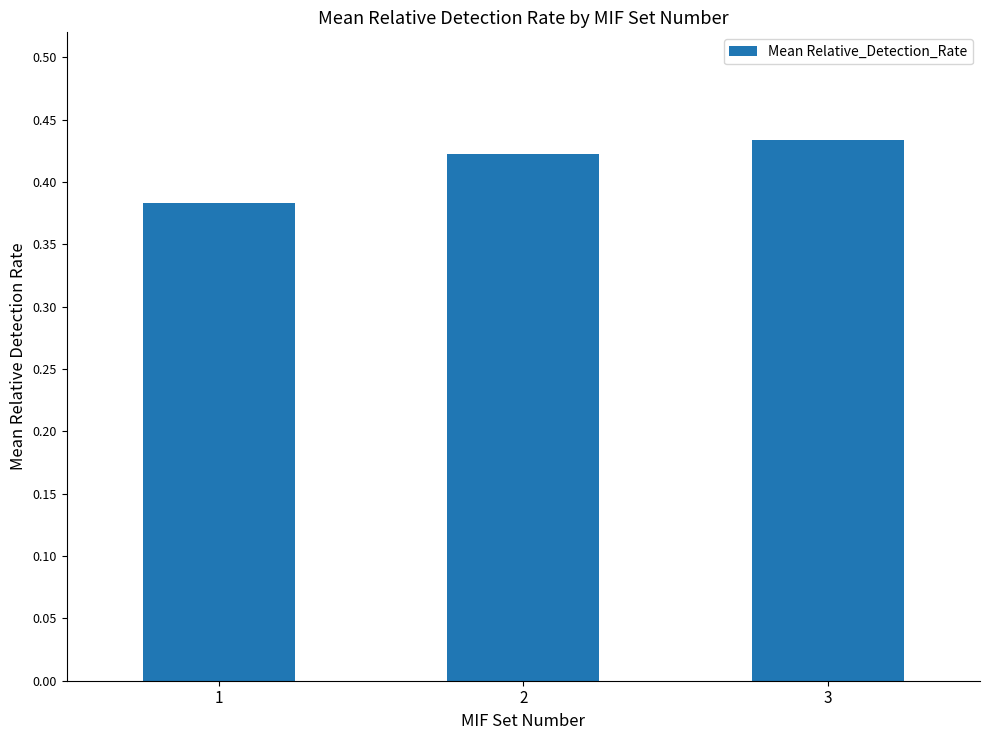

Which category has the highest value across all series?

3